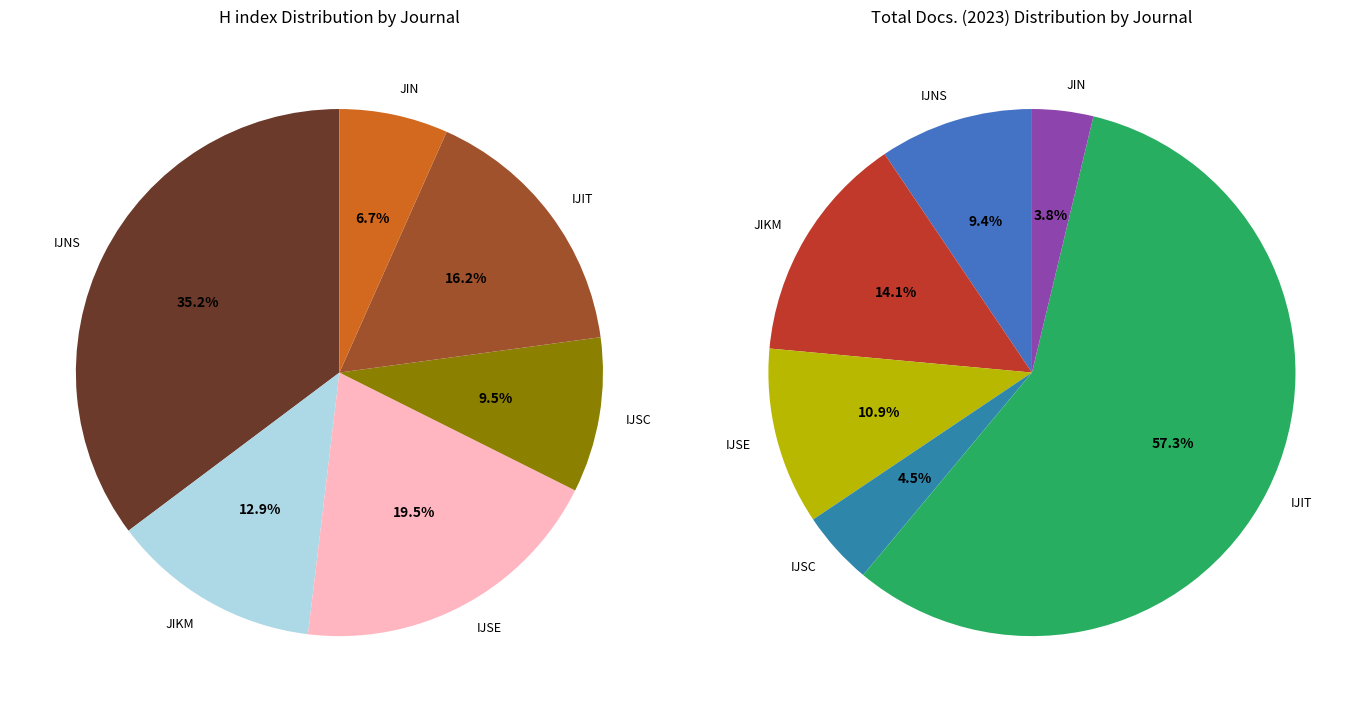

To the nearest percent, what is the average slice percentage?

17%